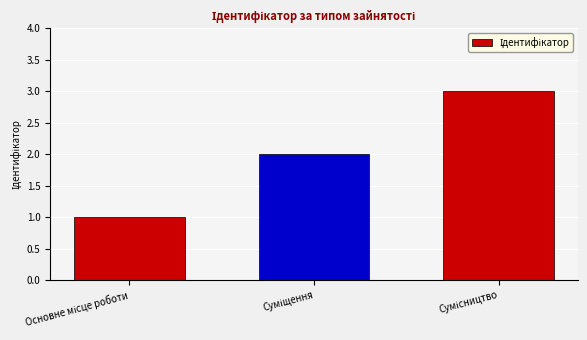

What is the maximum value shown in the chart?

3